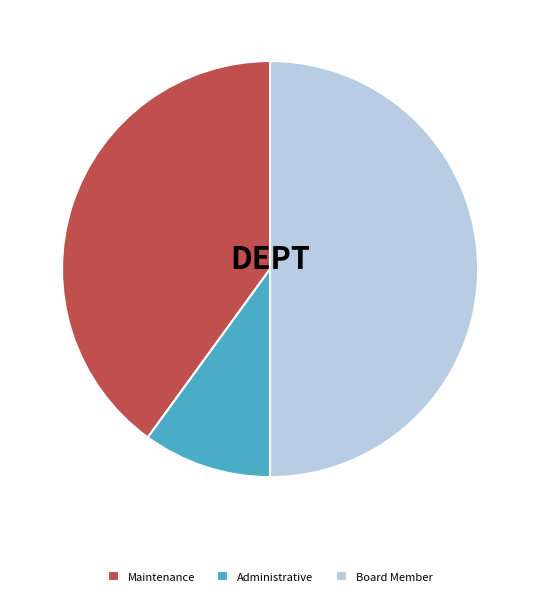

Between Board Member and Maintenance, which is larger?

Board Member